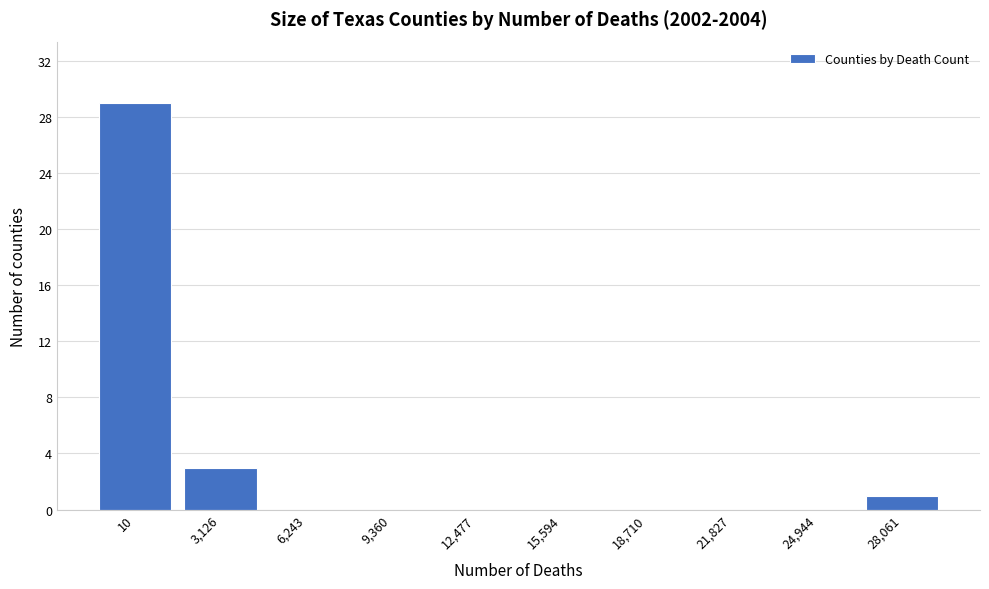

Reading left to right, transcribe all the data shown in this chart.

10=29	3,126=3	6,243=0	9,360=0	12,477=0	15,594=0	18,710=0	21,827=0	24,944=0	28,061=1